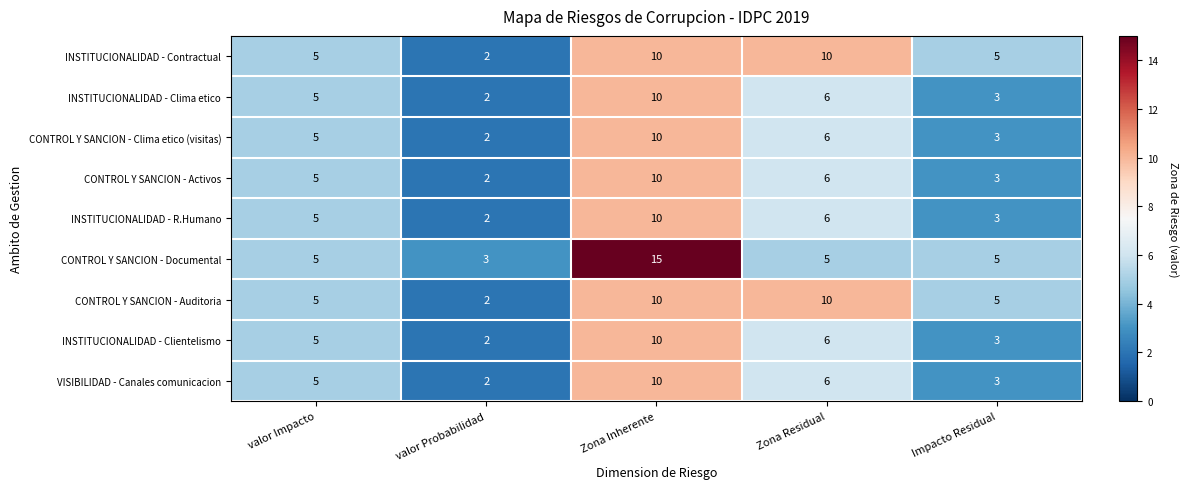

True or false: INSTITUCIONALIDAD - Clientelismo has a value of 2 at valor Impacto.

False